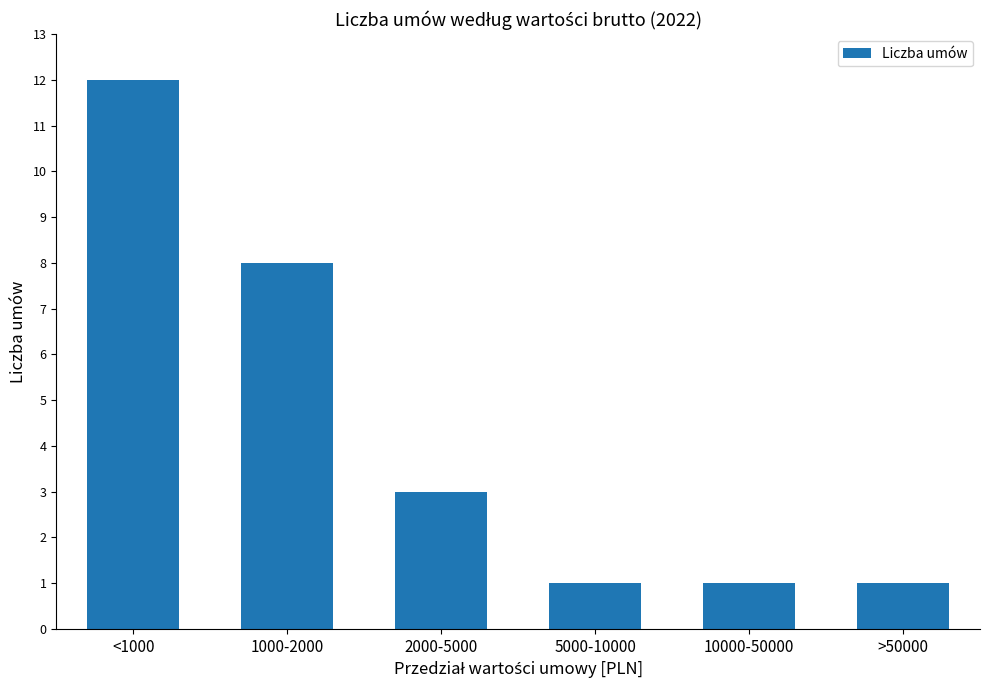

What is the label of the 3rd bar from the left?

2000-5000